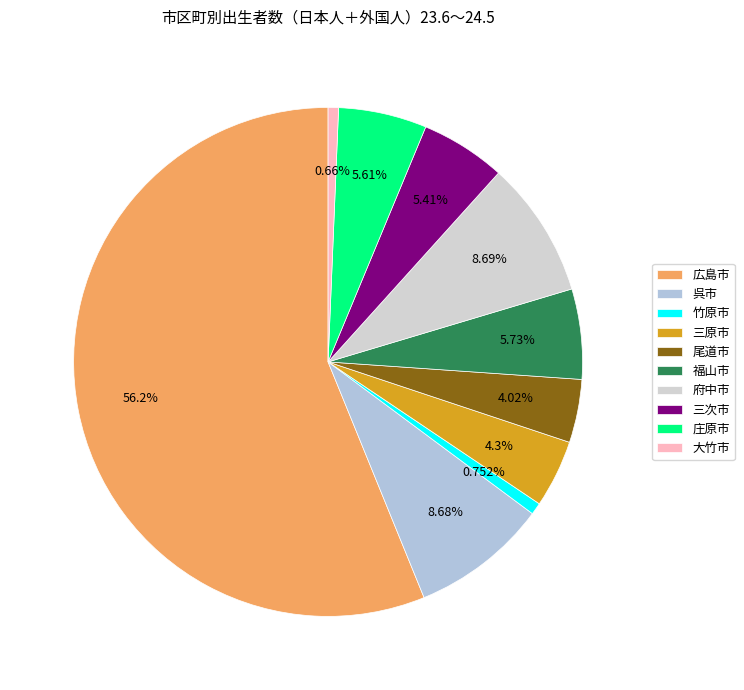

Is there a majority slice in this chart?

Yes